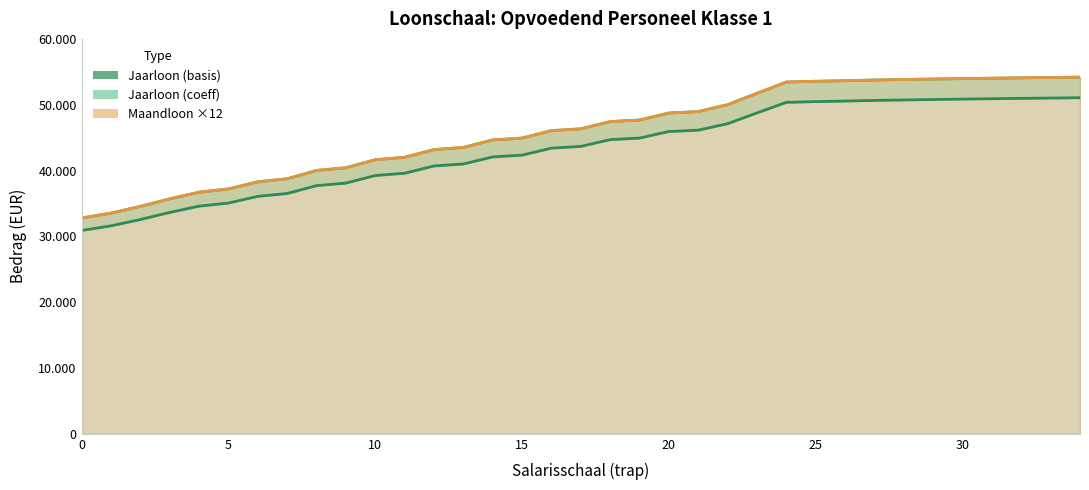

How many lines are shown in the chart?

3